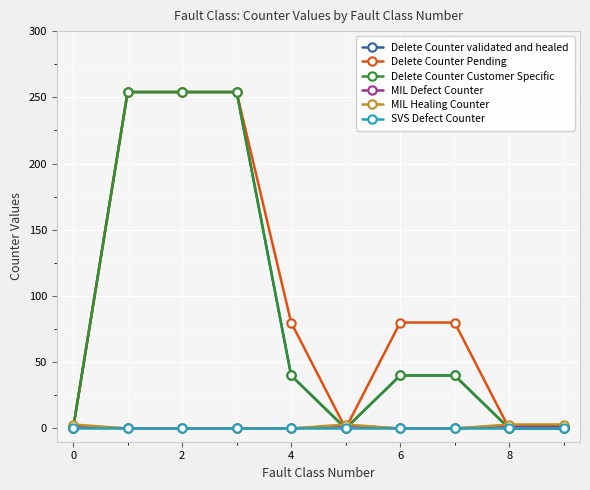

Which series has the widest spread of values?

Delete Counter validated and healed